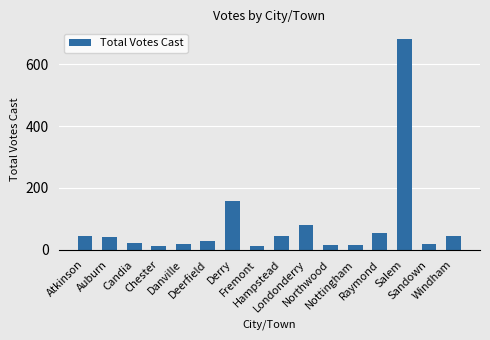

What is the difference between the second highest and minimum values?

147